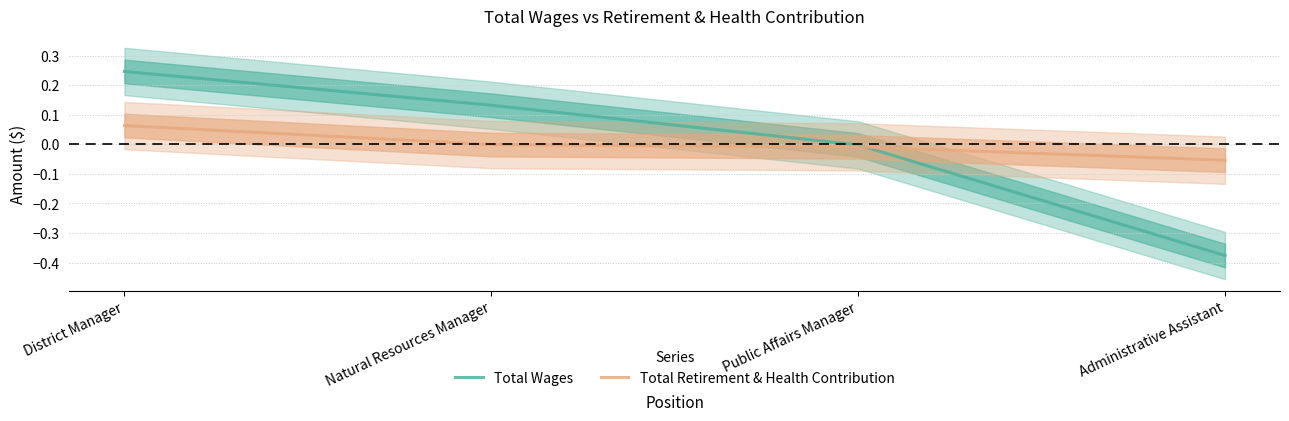

The value of Total Wages at Administrative Assistant is -0.1. True or false?

False